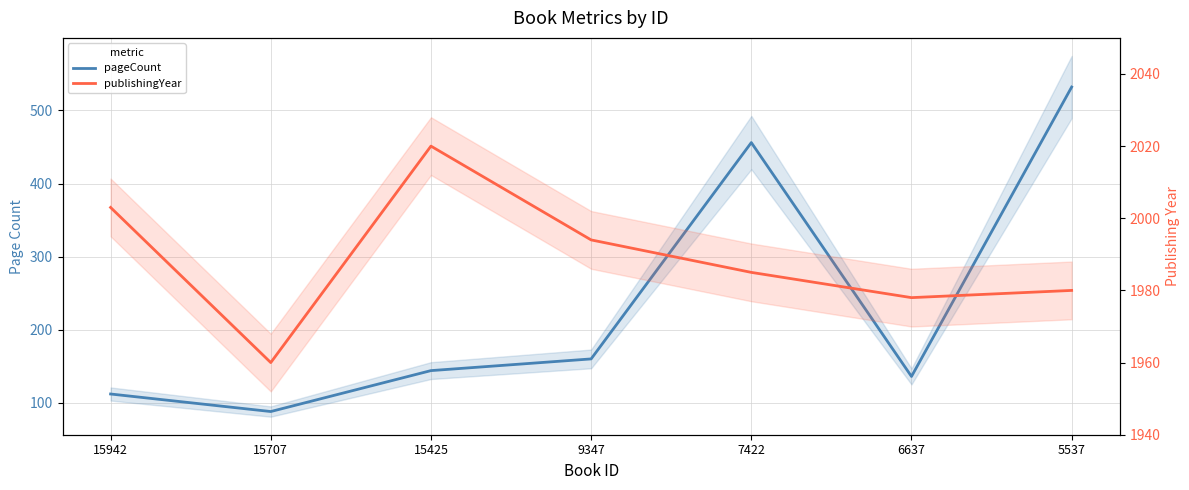

What is the difference between the pageCount values at 6637 and 9347?

24